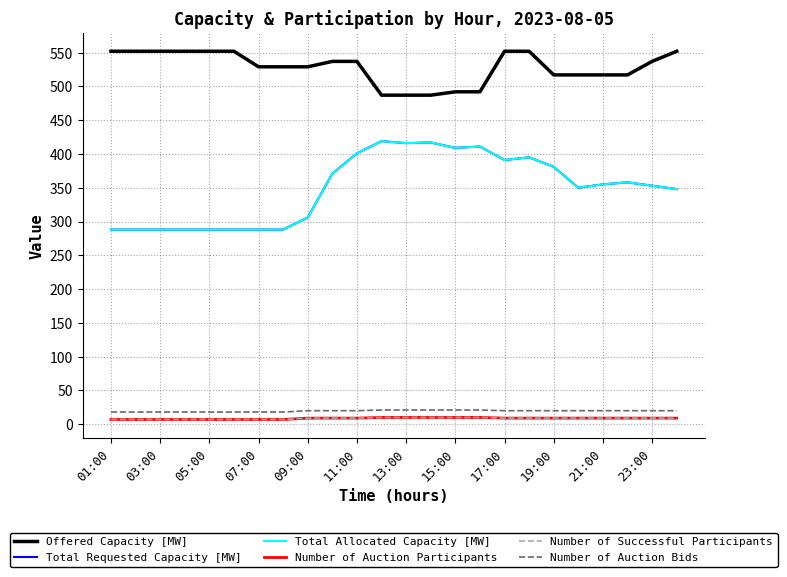

True or false: Number of Auction Bids and Total Allocated Capacity [MW] intersect in this chart.

False